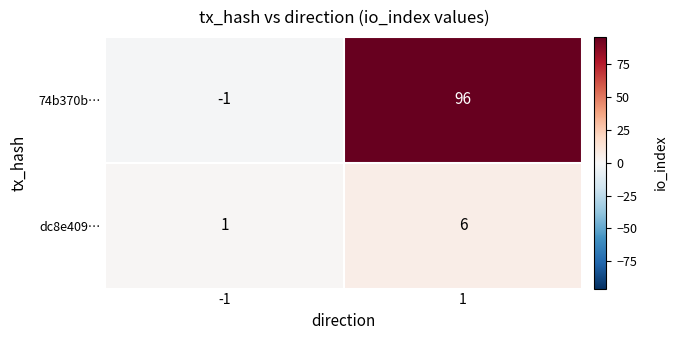

Between -1 and 1, which series saw the biggest shift?

74b370b…